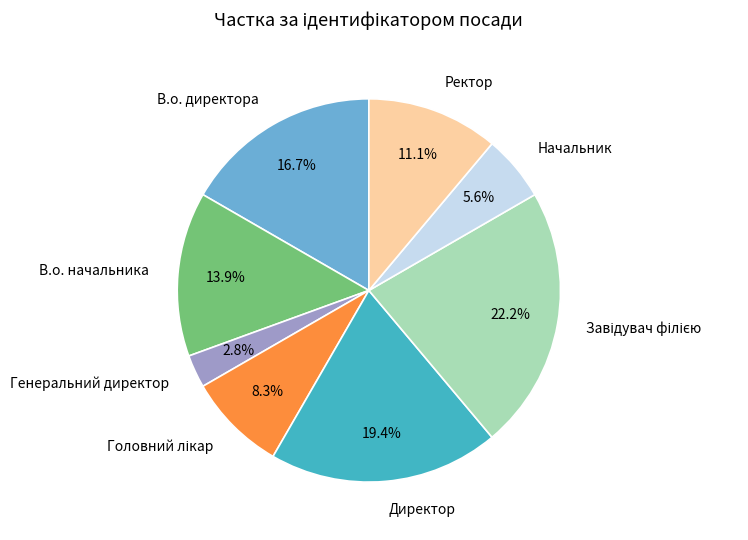

What is the ratio of the value at Ректор to the value at В.о. директора?

0.7